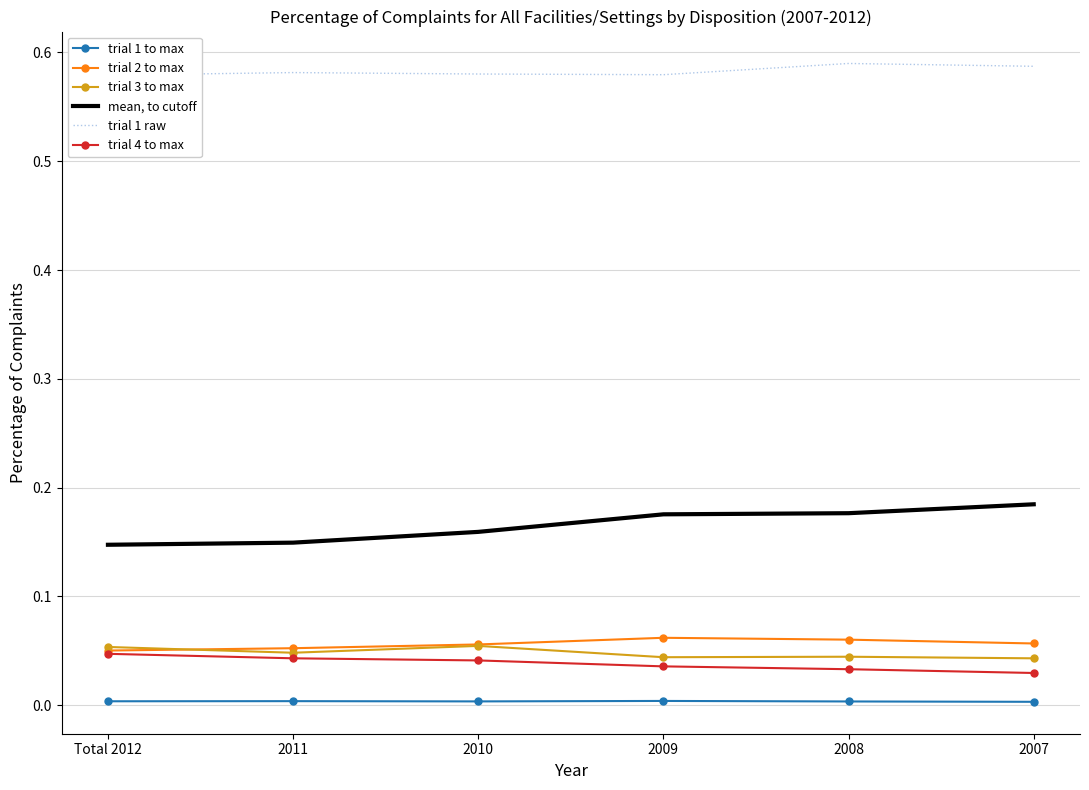

True or false: trial 1 raw and trial 2 to max cross at least once.

False